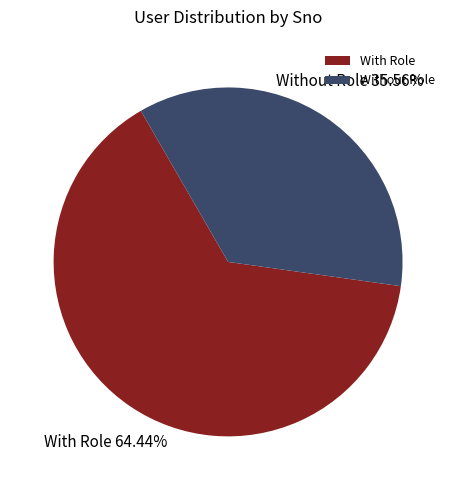

Which category has the biggest portion of the pie?

With Role